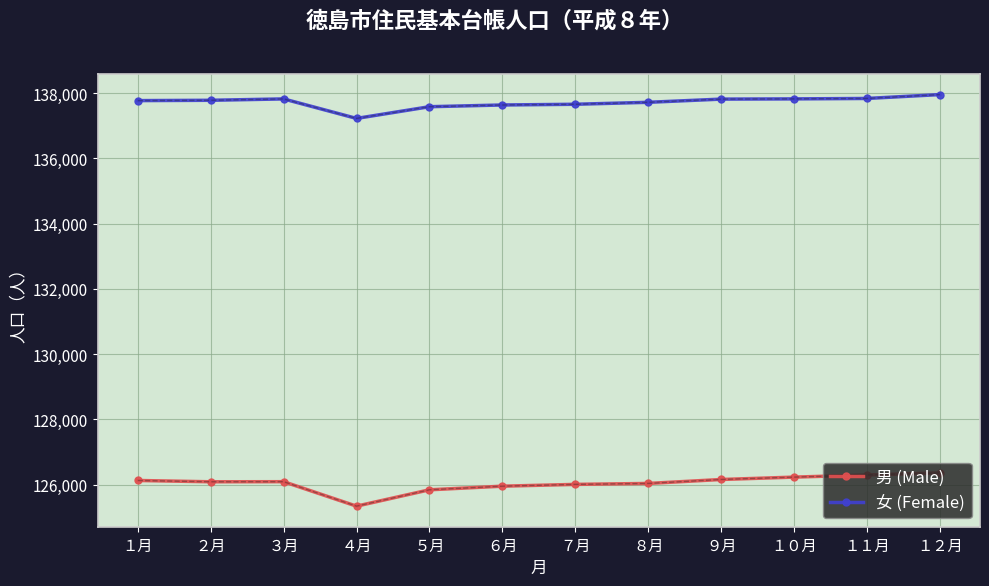

True or false: 女 (Female) and 男 (Male) cross at least once.

False